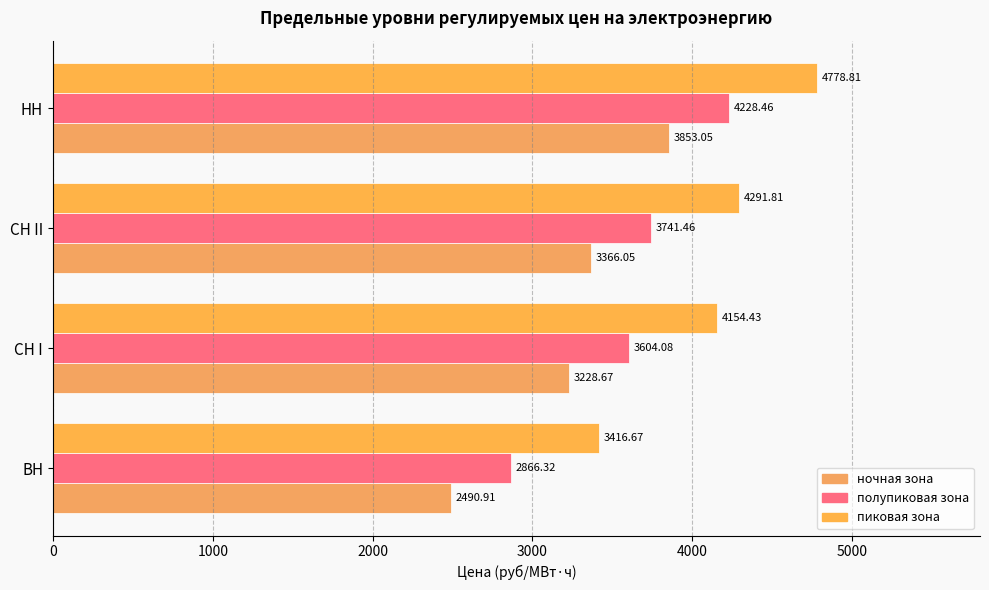

How many values in the полупиковая зона series exceed 3741?

2